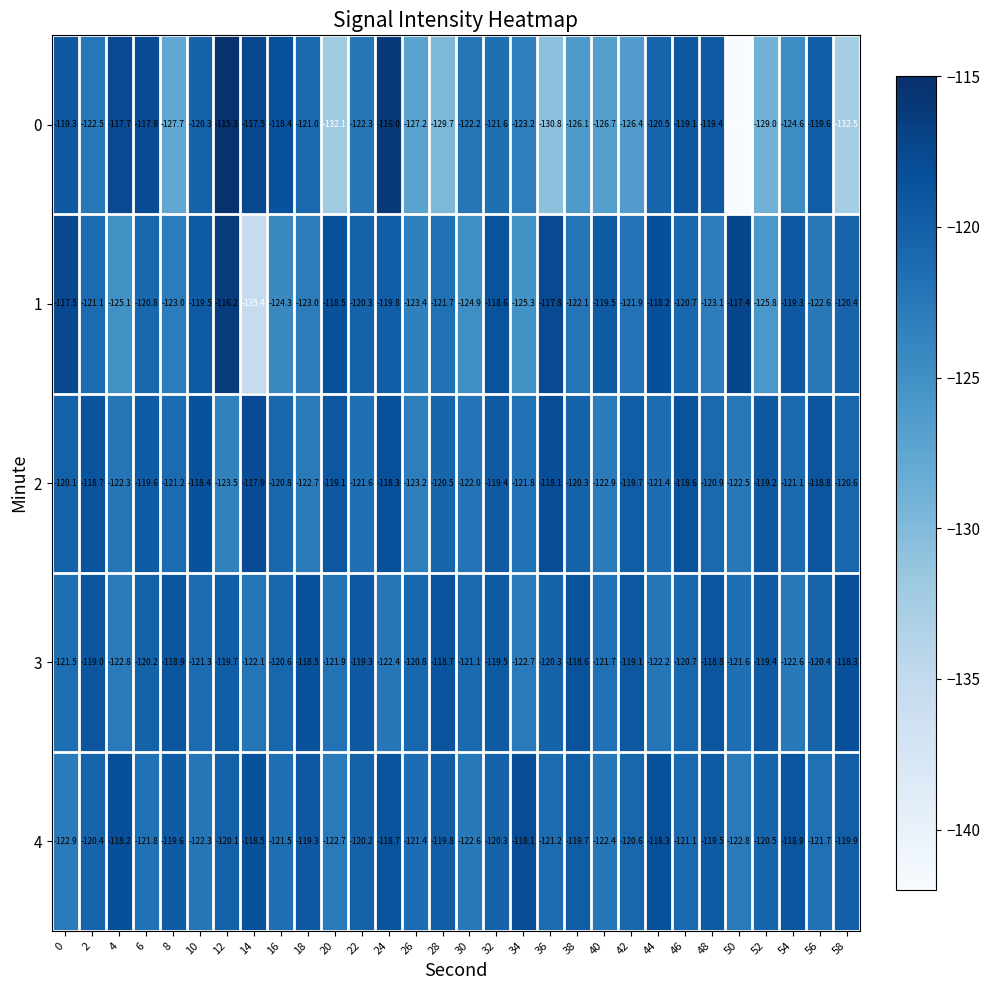

At which label is 4 closest to -120?

12